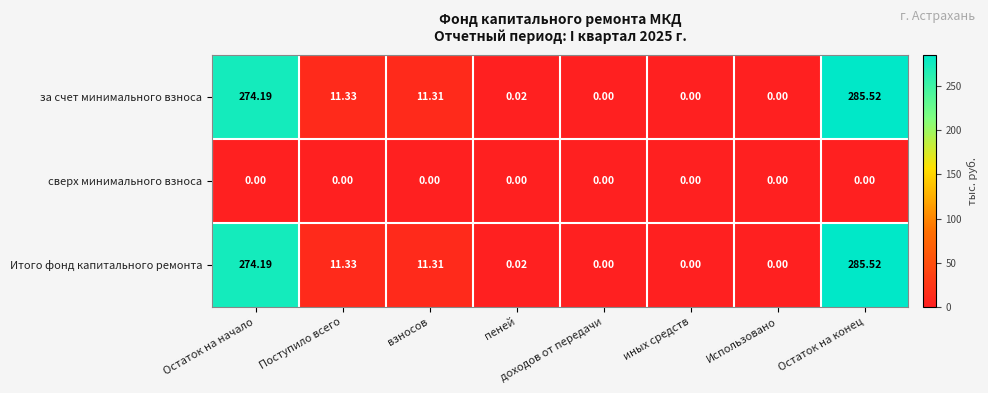

Is the value of Итого фонд капитального ремонта at Остаток на начало greater than the value of сверх минимального взноса at доходов от передачи?

Yes